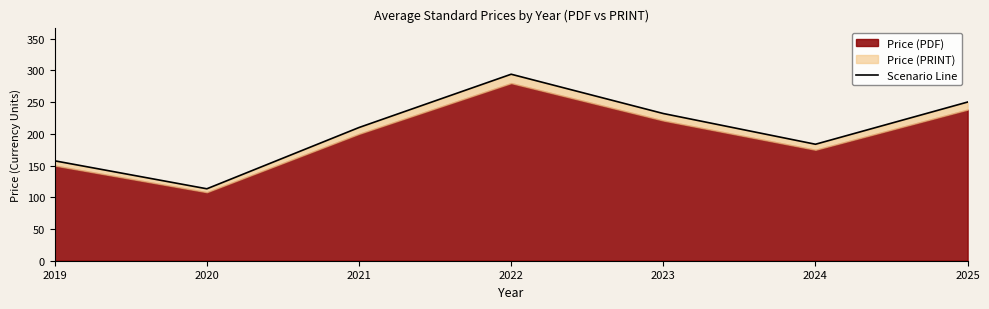

How many lines are shown in the chart?

1